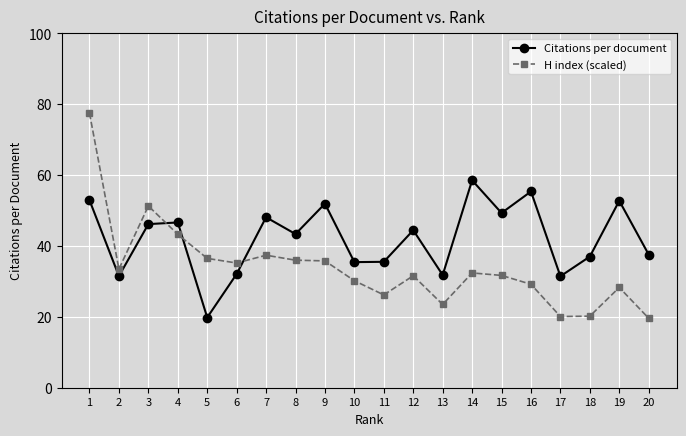

After their last crossing, which series has the higher values: Citations per document or H index (scaled)?

Citations per document